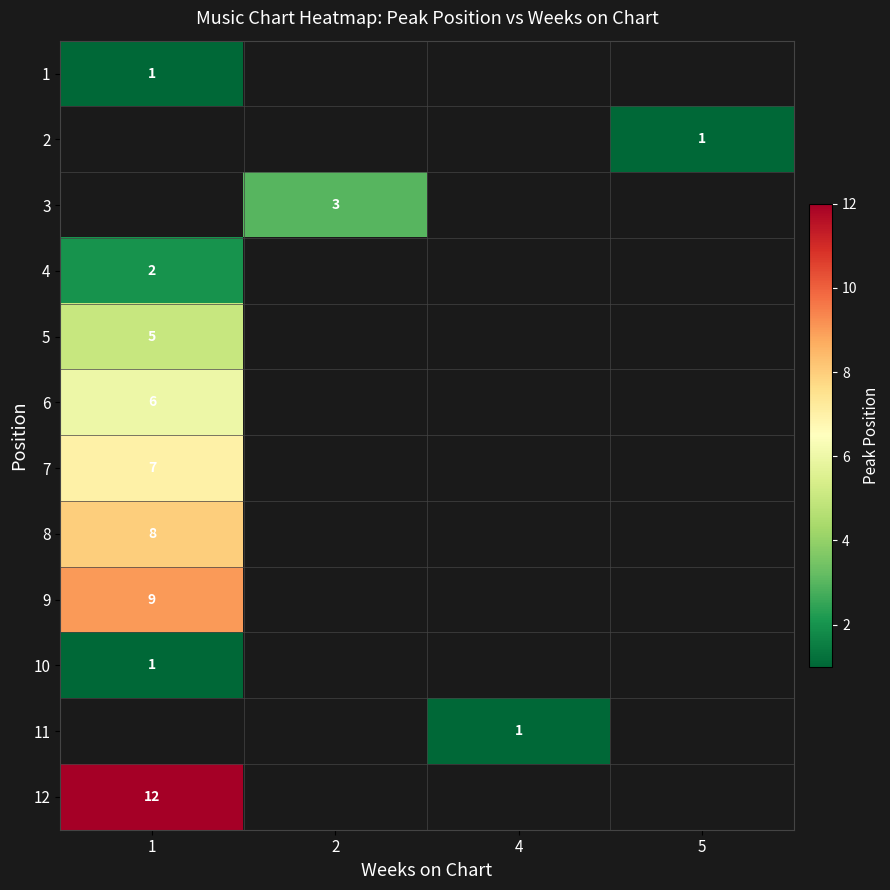

What is the greatest value displayed?

12.0